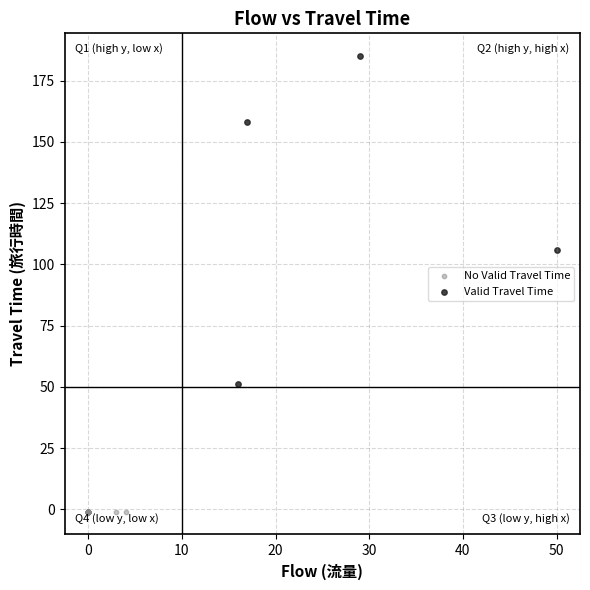

Which series reaches the minimum Y coordinate?

No Valid Travel Time